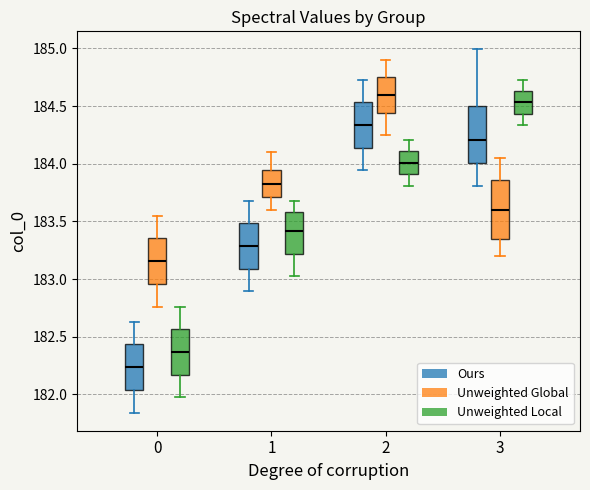

Reading left to right, transcribe this box plot: for each box, give where its median line is, the range the box spans, and where its two whiskers end, as read against the y-axis. The values are not printed on the chart, so give them approximately, as read against the axis.

0 (Ours): median 182.25, box 182.05 to 182.45, whiskers 181.85 to 182.65
0 (Unweighted Global): median 183.15, box 182.95 to 183.35, whiskers 182.75 to 183.55
0 (Unweighted Local): median 182.35, box 182.15 to 182.55, whiskers 181.95 to 182.75
1 (Ours): median 183.30, box 183.10 to 183.50, whiskers 182.90 to 183.70
1 (Unweighted Global): median 183.85, box 183.70 to 183.95, whiskers 183.60 to 184.10
1 (Unweighted Local): median 183.40, box 183.20 to 183.60, whiskers 183.00 to 183.70
2 (Ours): median 184.35, box 184.15 to 184.55, whiskers 183.95 to 184.75
2 (Unweighted Global): median 184.60, box 184.45 to 184.75, whiskers 184.25 to 184.90
2 (Unweighted Local): median 184.00, box 183.90 to 184.10, whiskers 183.80 to 184.20
3 (Ours): median 184.20, box 184.00 to 184.50, whiskers 183.80 to 185.00
3 (Unweighted Global): median 183.60, box 183.35 to 183.85, whiskers 183.20 to 184.05
3 (Unweighted Local): median 184.55, box 184.45 to 184.65, whiskers 184.35 to 184.75